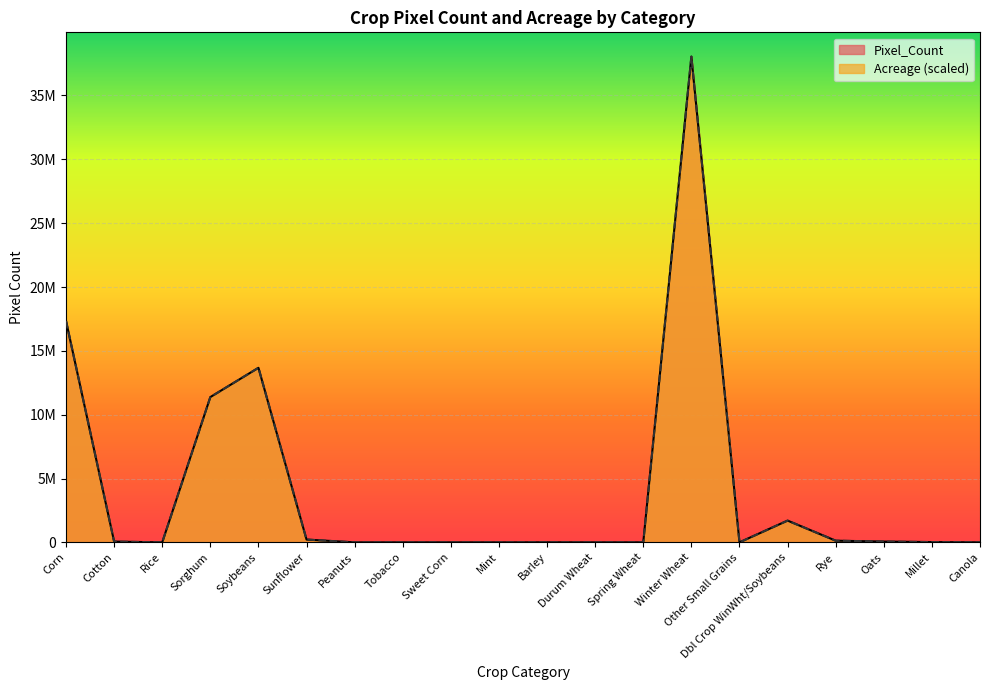

Which has a higher value, Winter Wheat or Soybeans?

Winter Wheat